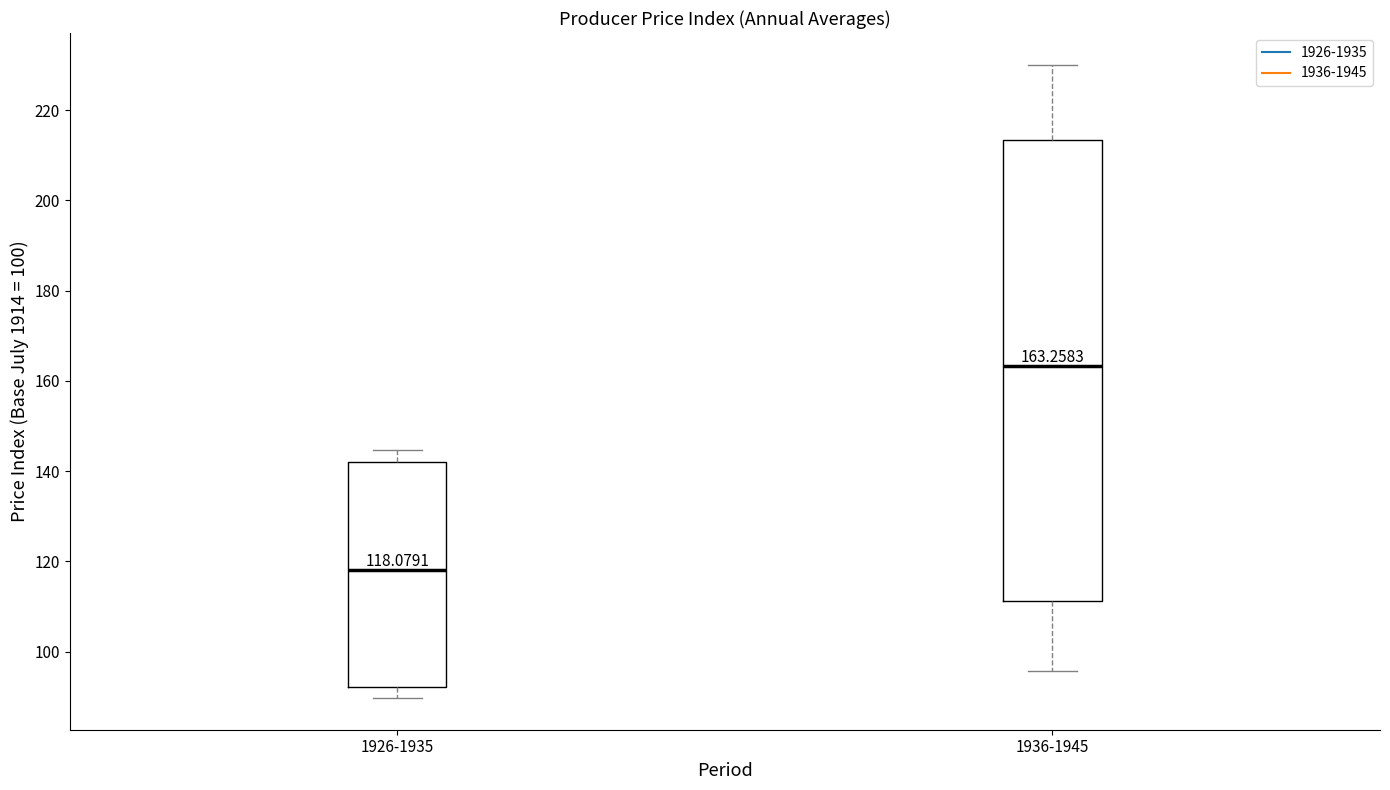

Which box has the lowest median line?

1926-1935